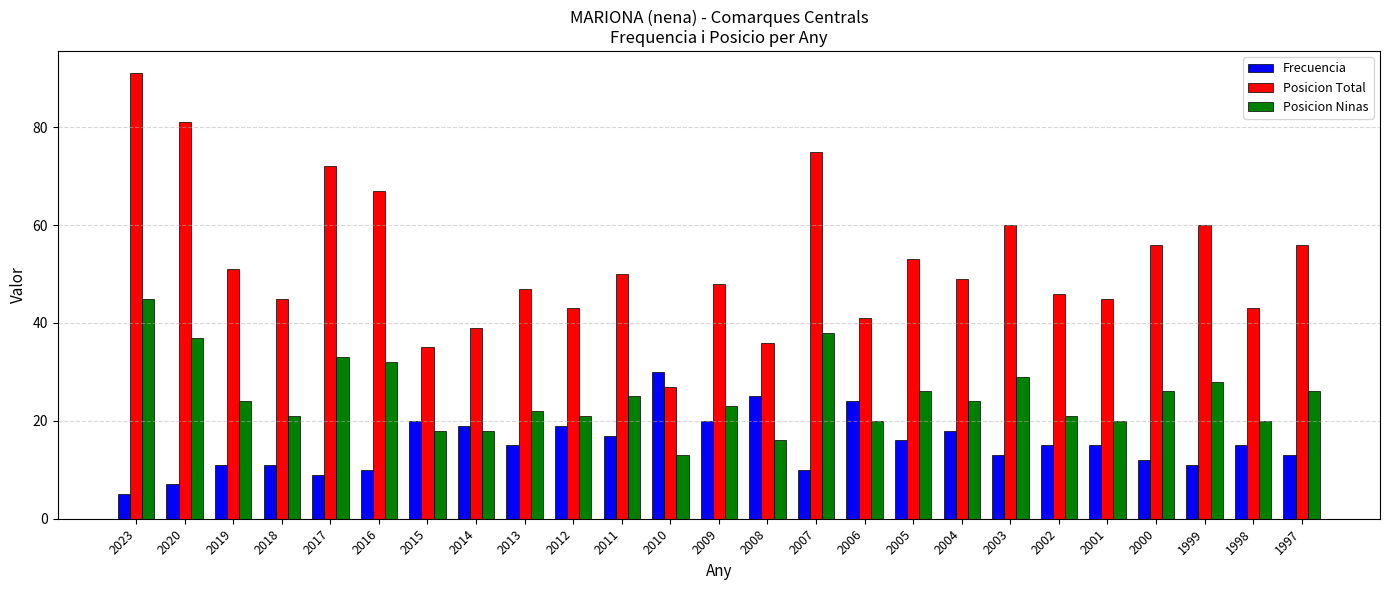

What is the value of the Posicion Ninas bar at the 17th from the left?

26